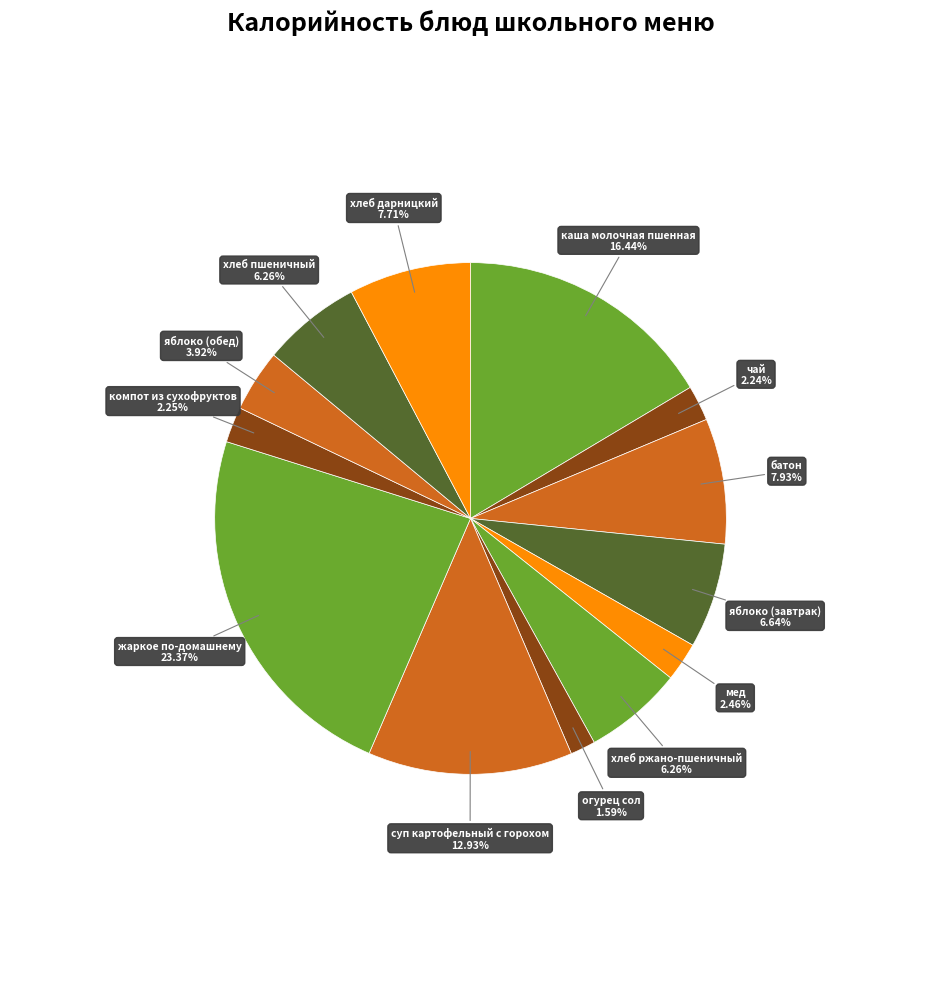

What percentage is NOT represented by яблоко (завтрак)?

93.4%